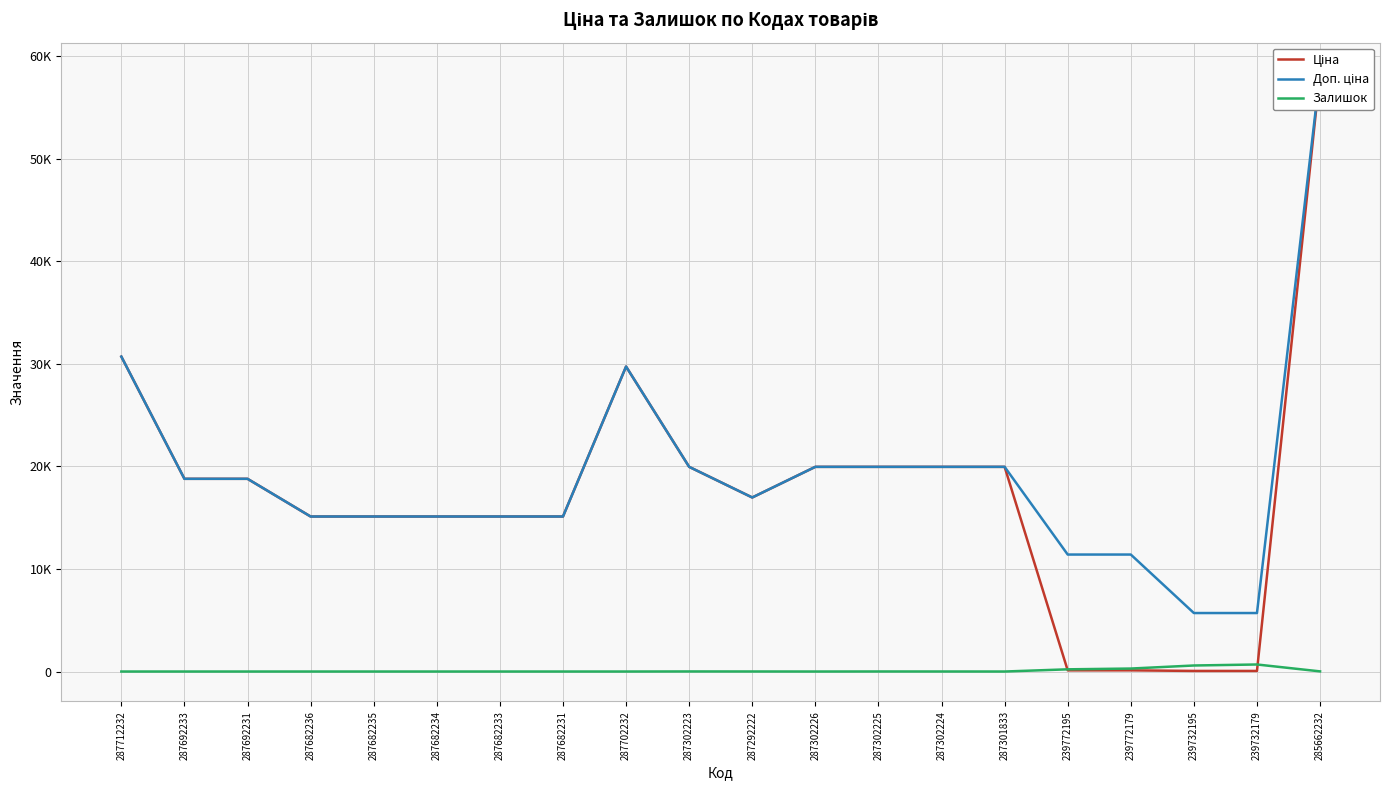

What are all the series names shown in the legend?

Ціна, Доп. ціна, Залишок